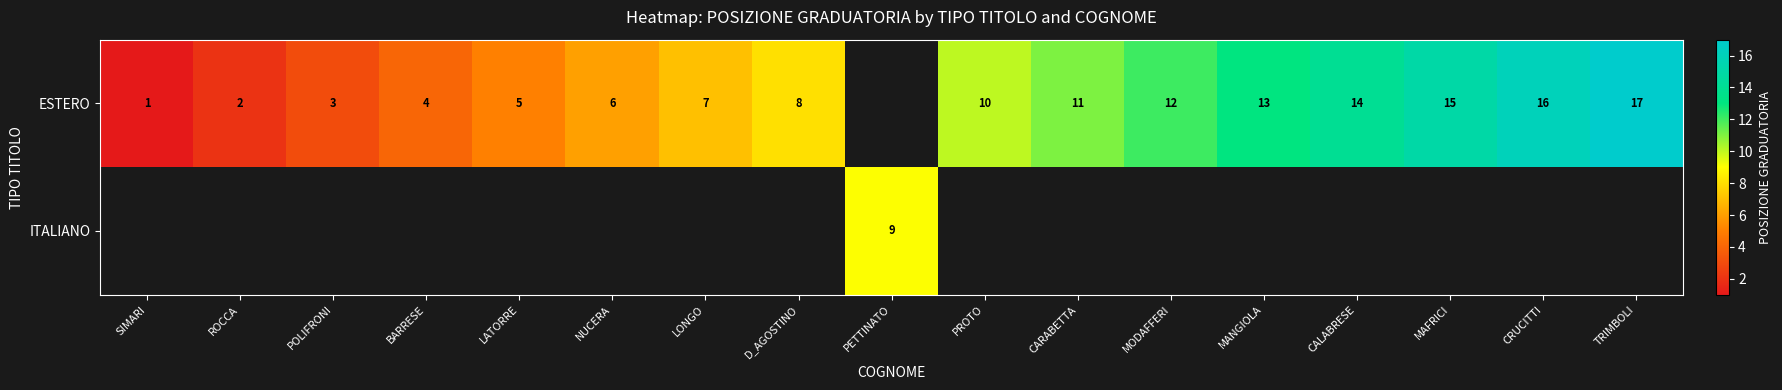

The value of ESTERO at ROCCA is 2. True or false?

True